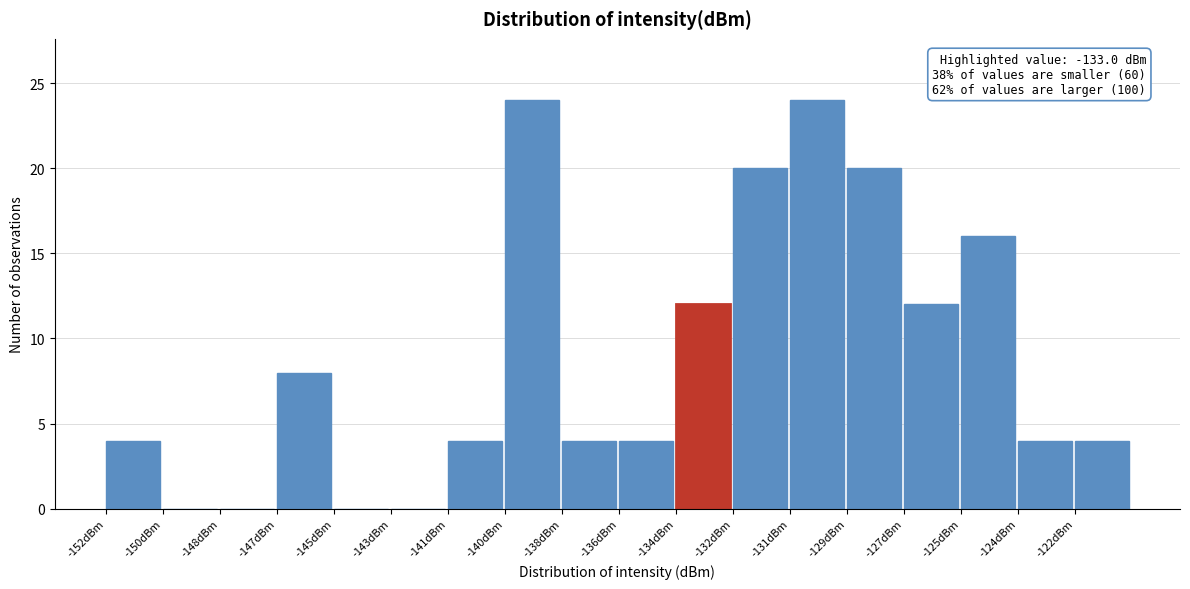

Reading right to left, transcribe all the data shown in this chart.

-122dBm=4	-124dBm=4	-125dBm=16	-127dBm=12	-129dBm=20	-131dBm=24	-132dBm=20	-134dBm=12	-136dBm=4	-138dBm=4	-140dBm=24	-141dBm=4	-143dBm=0	-145dBm=0	-147dBm=8	-148dBm=0	-150dBm=0	-152dBm=4